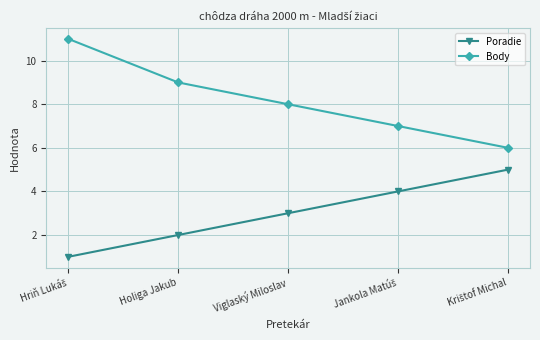

Which series has the largest total across all categories?

Body